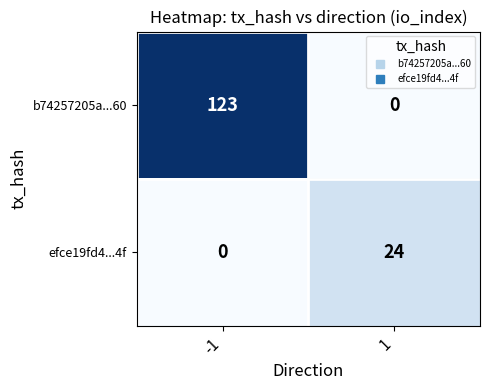

How many positive values does the efce19fd4...4f series have?

1